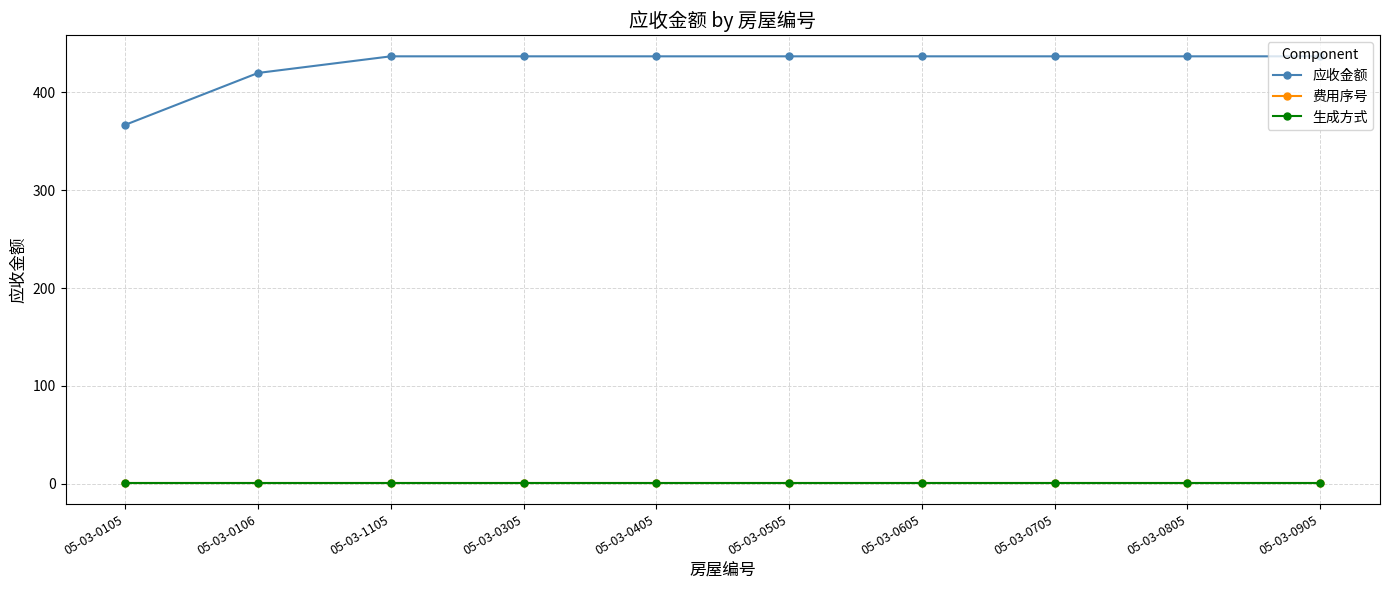

What is the spread (max minus min) of values at 05-03-0905?

435.9